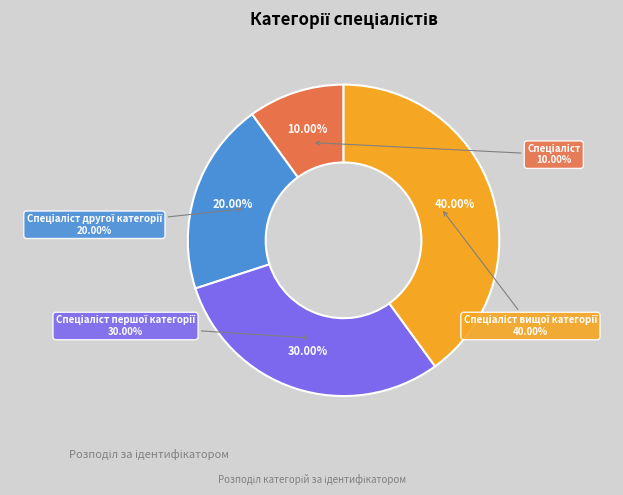

Rank the categories by value from highest to lowest.

Спеціаліст вищої категорії, Спеціаліст першої категорії, Спеціаліст другої категорії, Спеціаліст